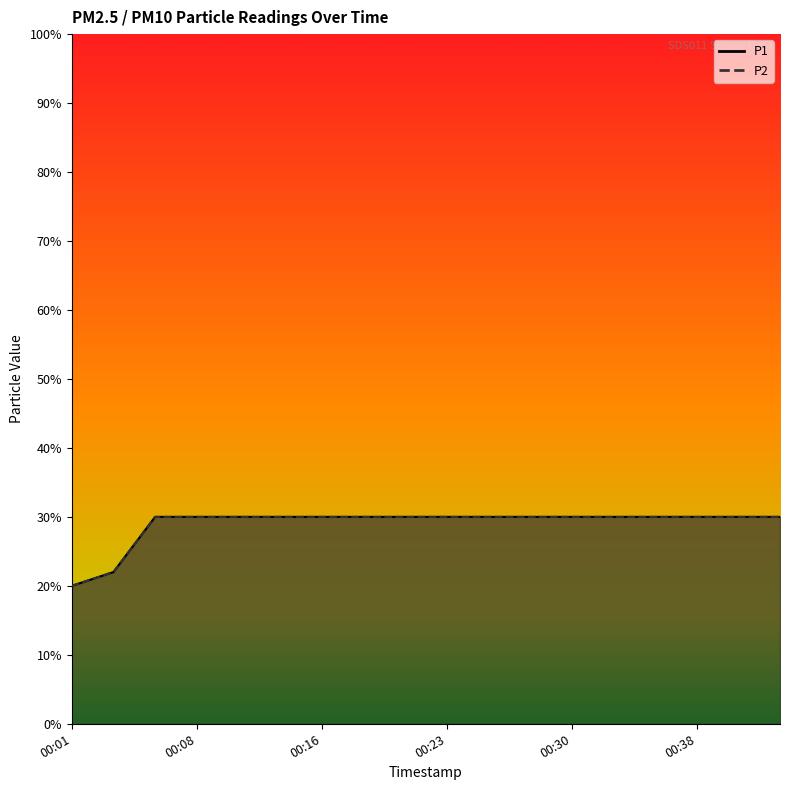

List the labels in order of P2 value, smallest first.

00:01, 00:04, 00:06, 00:08, 00:11, 00:13, 00:16, 00:18, 00:21, 00:23, 00:26, 00:28, 00:30, 00:33, 00:35, 00:38, 00:40, 00:42